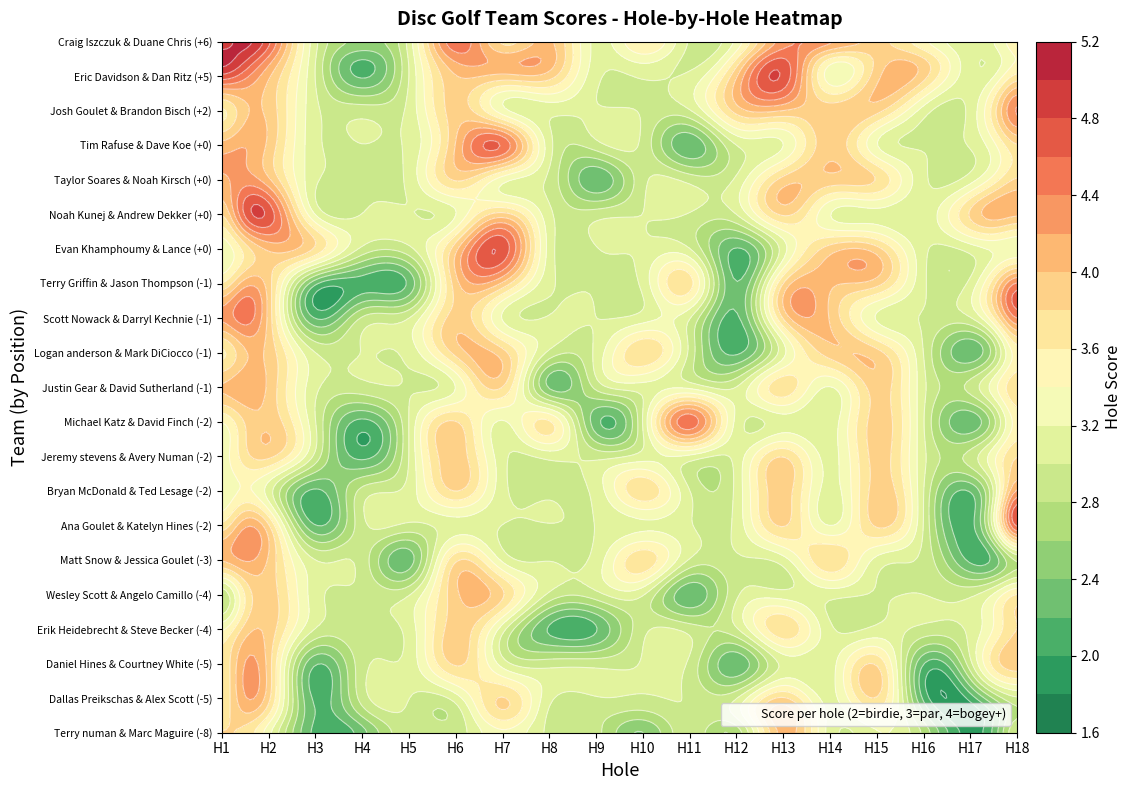

How many series are shown in this chart?

21